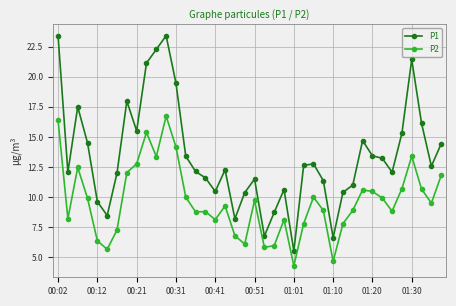

In P1, how many points are lower than both neighbors (excluding endpoints)?

10